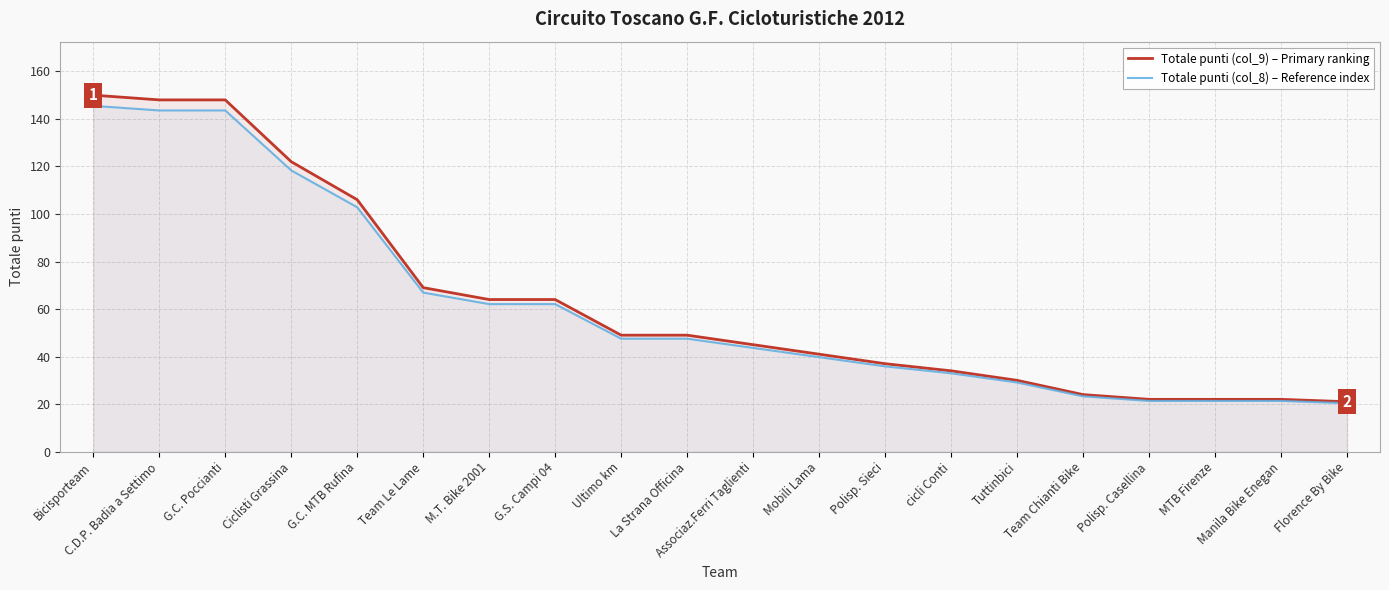

Reading left to right, what are all the values shown in this chart?

Totale punti (col_9) – Primary ranking: 150.0	148.0	148.0	122.0	106.0	69.0	64.0	64.0	49.0	49.0	45.0	41.0	37.0	34.0	30.0	24.0	22.0	22.0	22.0	21.0
Totale punti (col_8) – Reference index: 145.5	143.6	143.6	118.3	102.8	66.9	62.1	62.1	47.5	47.5	43.6	39.8	35.9	33.0	29.1	23.3	21.3	21.3	21.3	20.4